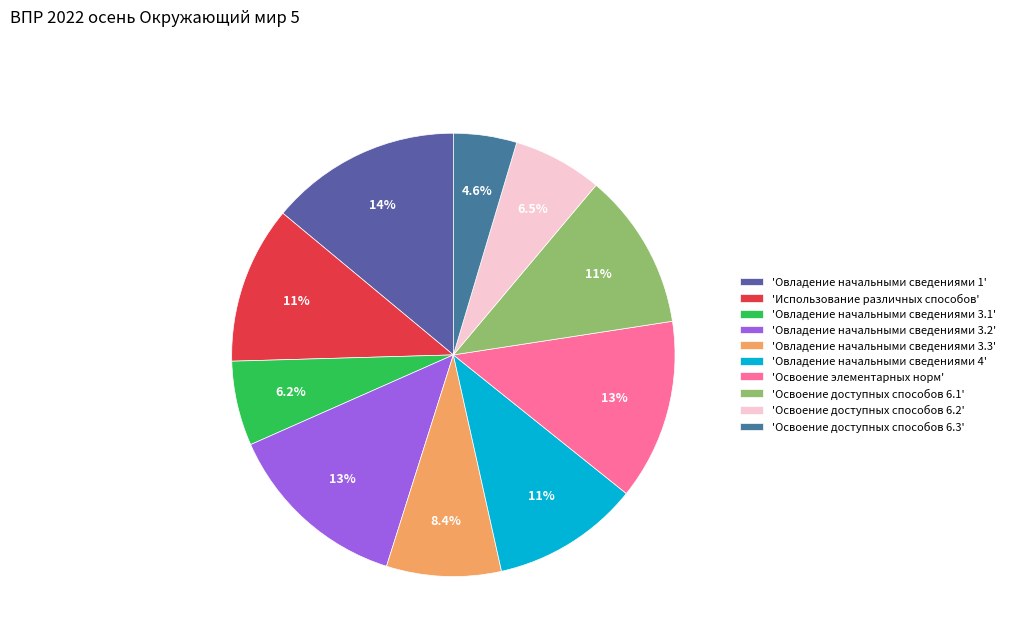

To the nearest percent, what is the difference between the largest and smallest slice percentages?

9%